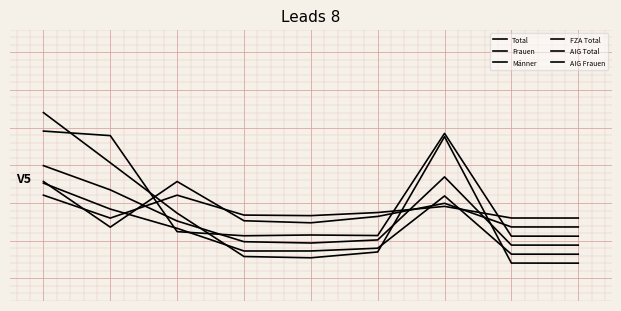

Reading right to left, list all the values displayed in this chart.

Total: -1.3	-1.3	0.4	-1.1	-1.2	-1.2	-0.6	0.0	0.7
Frauen: -1.2	-1.2	-0.4	-1.1	-1.1	-1.1	-0.8	-0.6	-0.2
Männer: -1.1	-1.1	-0.2	-1.0	-1.0	-1.0	-0.7	-0.3	-0.0
FZA Total: -0.9	-0.9	0.4	-0.9	-0.9	-0.9	-0.9	0.4	0.5
AIG Total: -0.8	-0.8	-0.5	-0.7	-0.8	-0.7	-0.2	-0.8	-0.2
AIG Frauen: -0.7	-0.7	-0.5	-0.6	-0.7	-0.7	-0.4	-0.7	-0.4